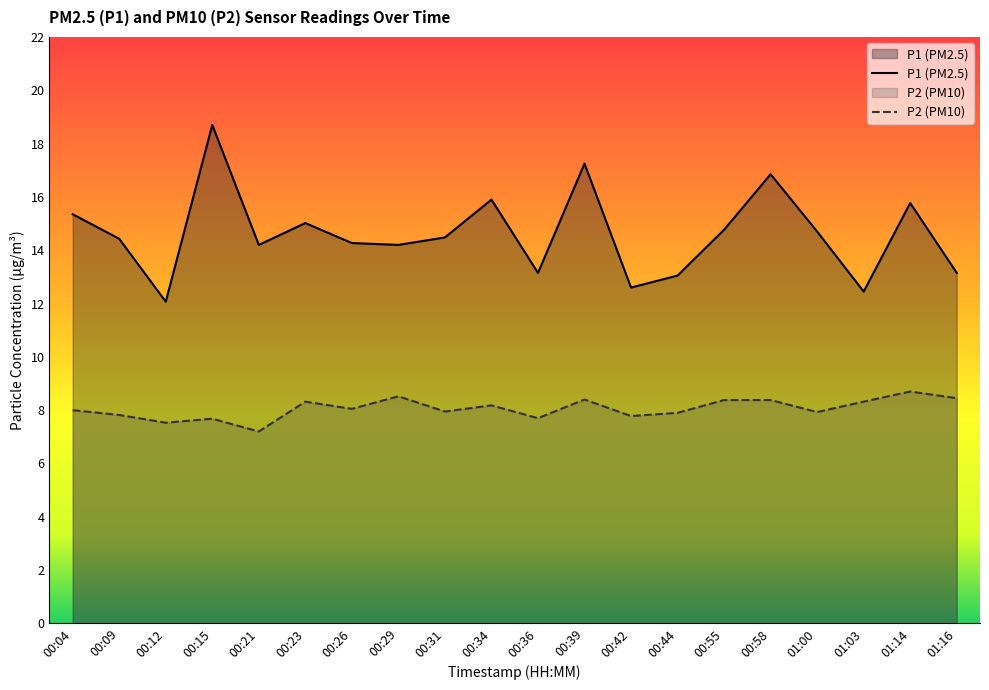

What is the label of the 5th point from the right?

00:58